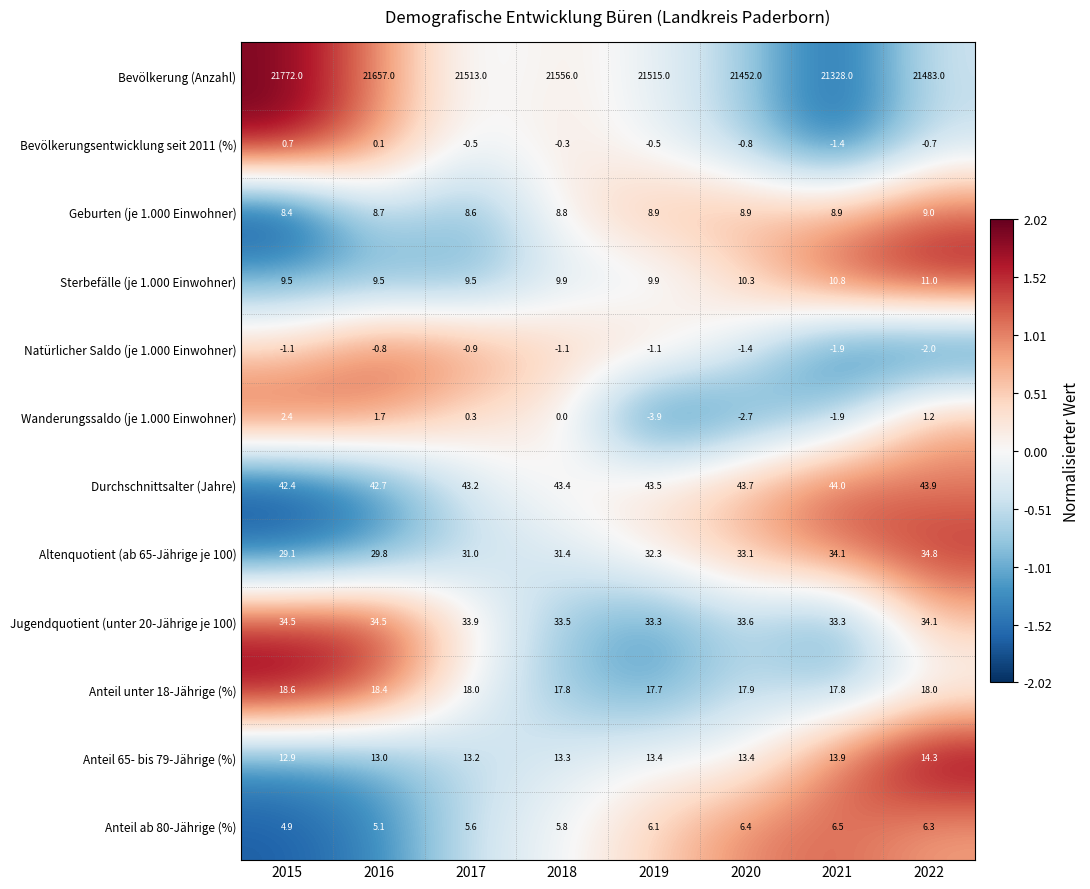

The Bevölkerung (Anzahl) series shows 21657.0 at 2016. True or false?

True